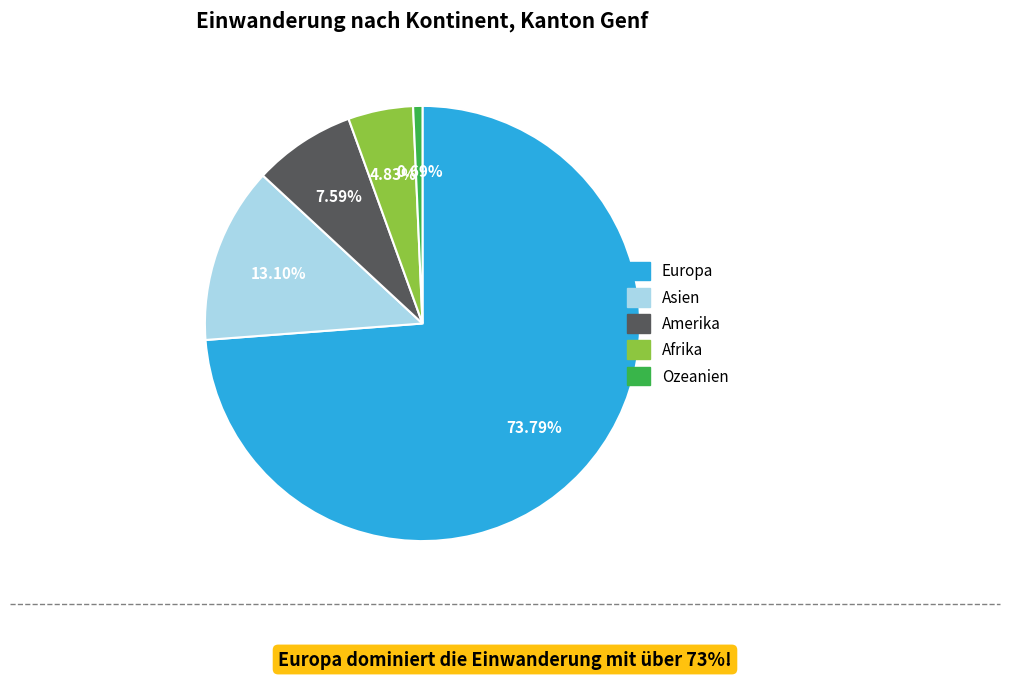

What percentage is NOT represented by Amerika?

92.4%